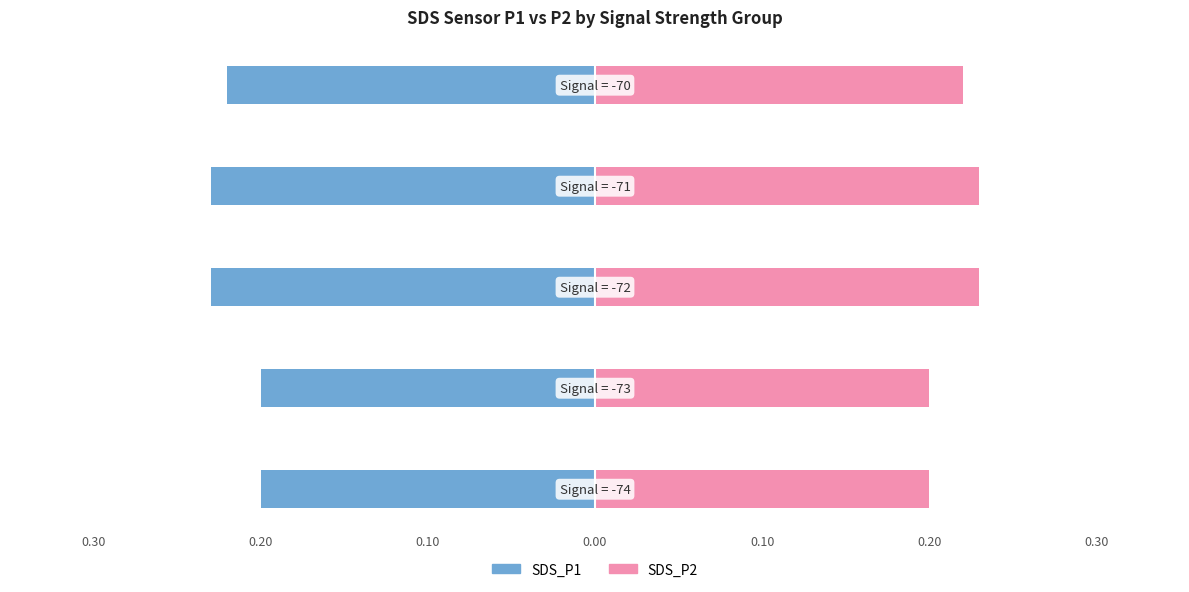

How many bars are there in total?

10